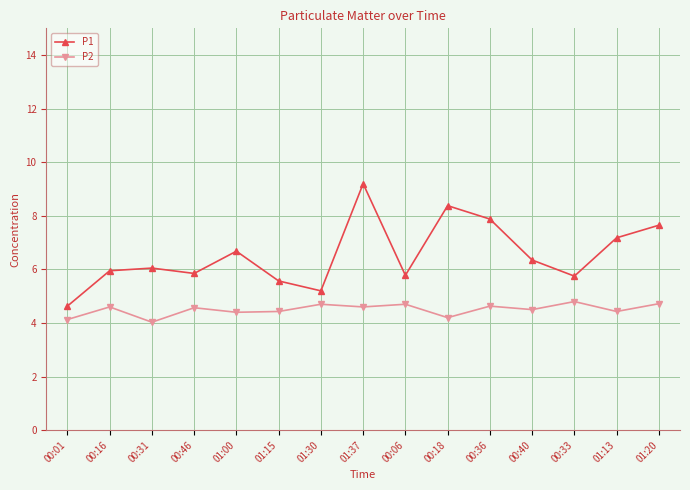

True or false: P1 and P2 cross at least once.

False